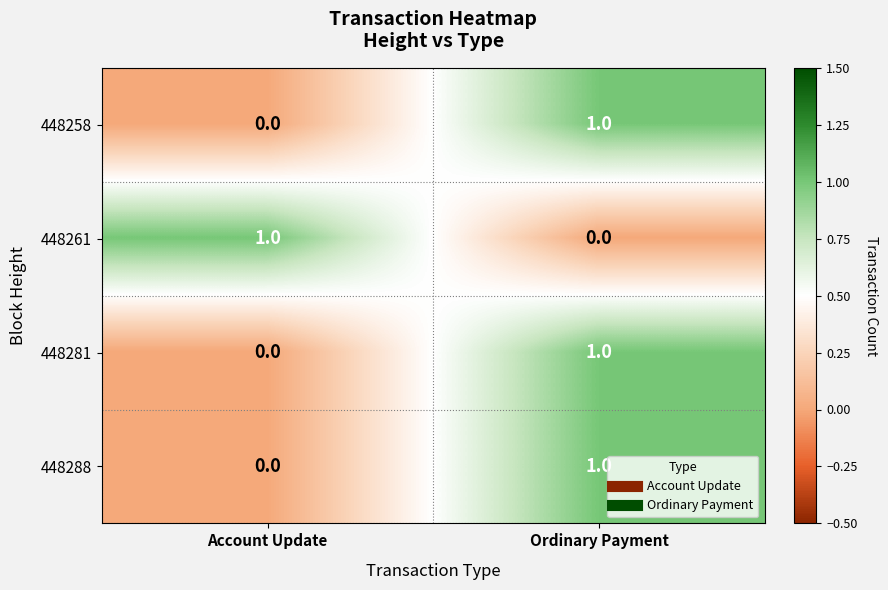

Which category has the lowest value in the 448261 series?

Ordinary Payment